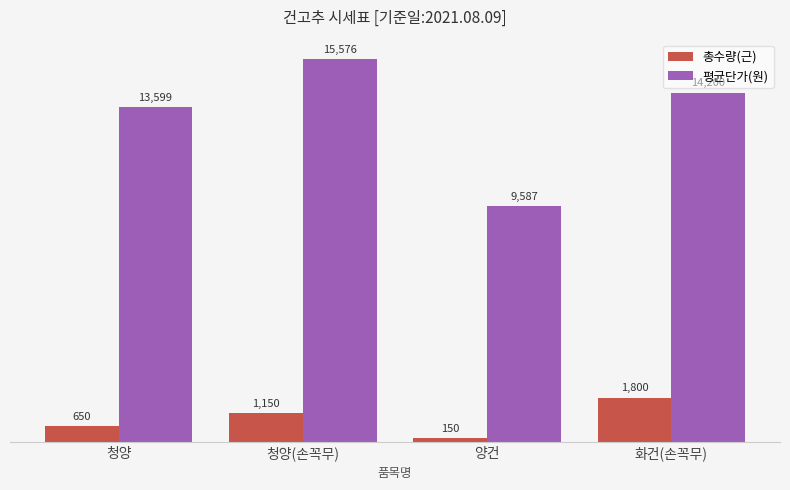

Which category has the lowest value across all series?

양건